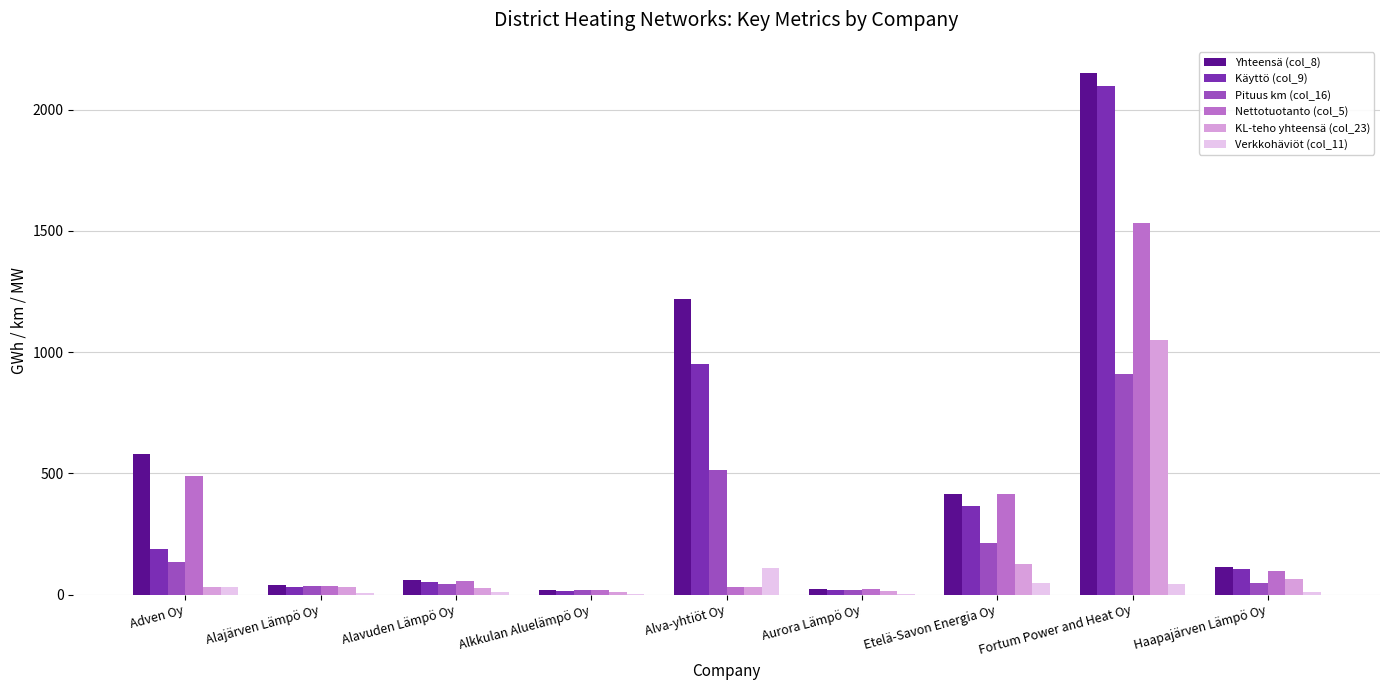

How many categories are shown in the chart?

9